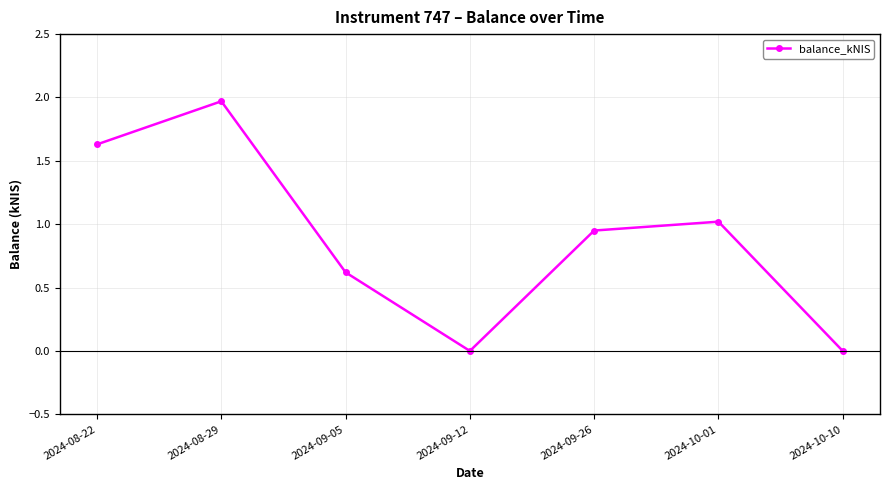

Does the chart have visible grid lines?

Yes